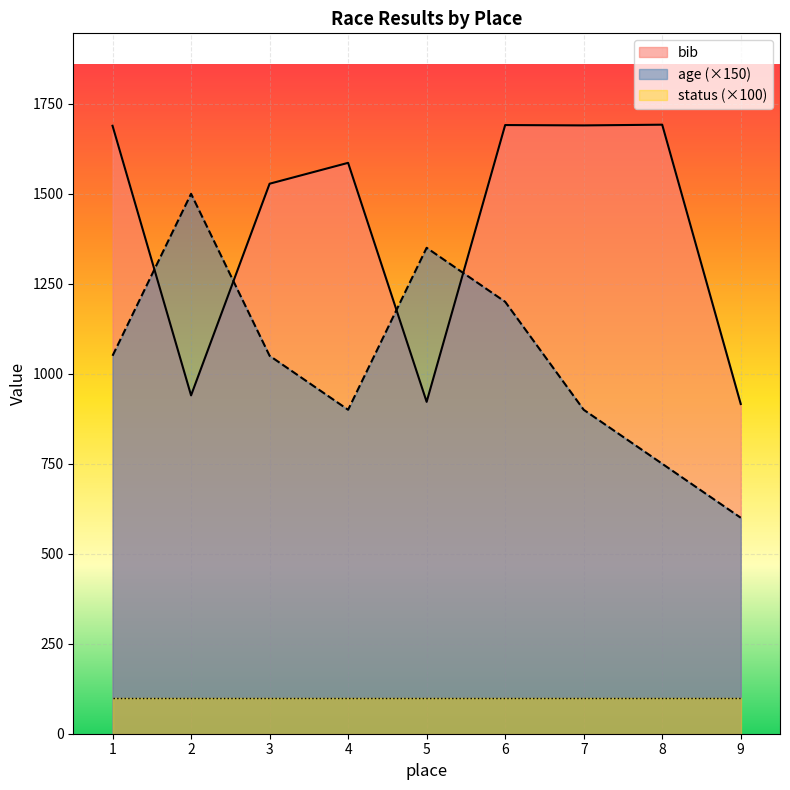

True or false: status (×100) and bib intersect in this chart.

False